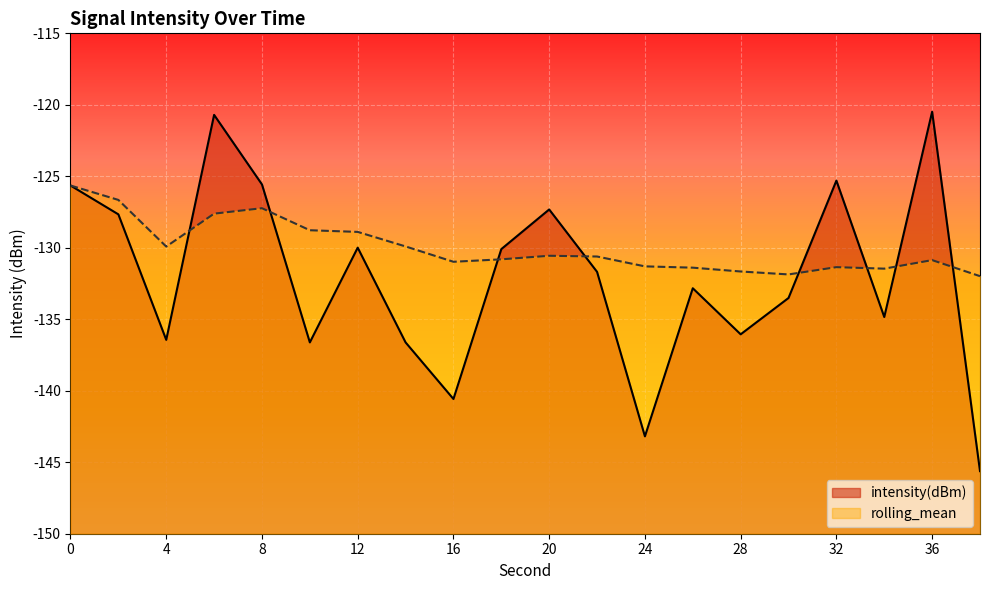

What is the minimum value for rolling_mean?

-132.0